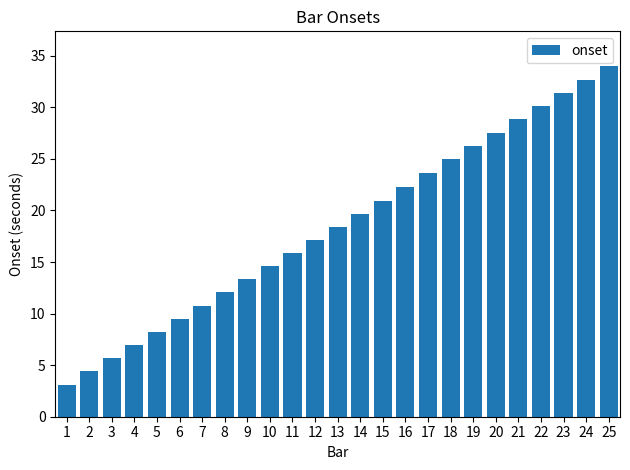

List the labels in order of value, largest first.

25, 24, 23, 22, 21, 20, 19, 18, 17, 16, 15, 14, 13, 12, 11, 10, 9, 8, 7, 6, 5, 4, 3, 2, 1